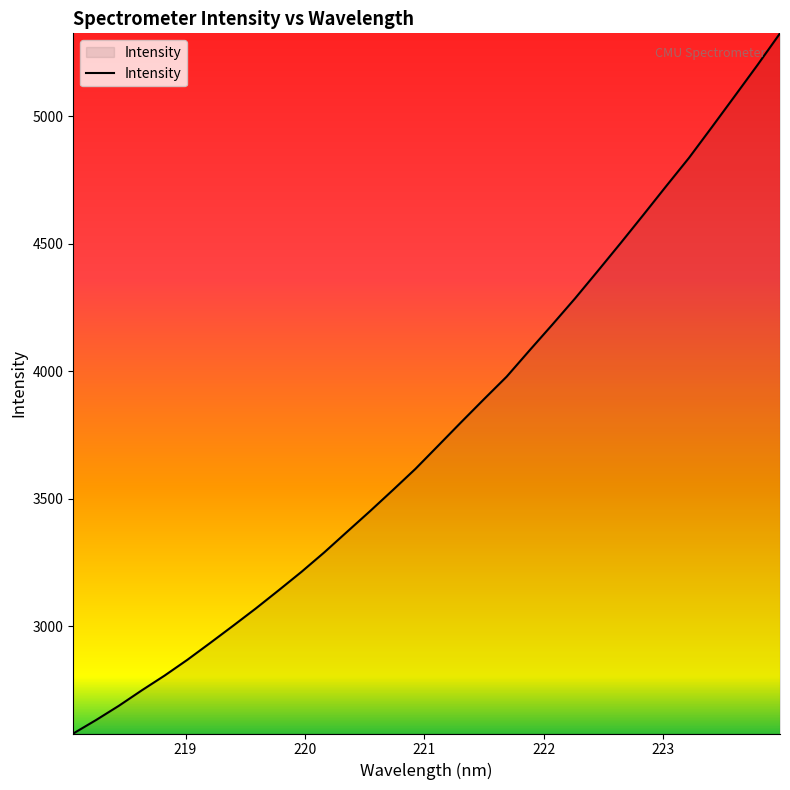

What is the maximum value shown in the chart?

5326.0